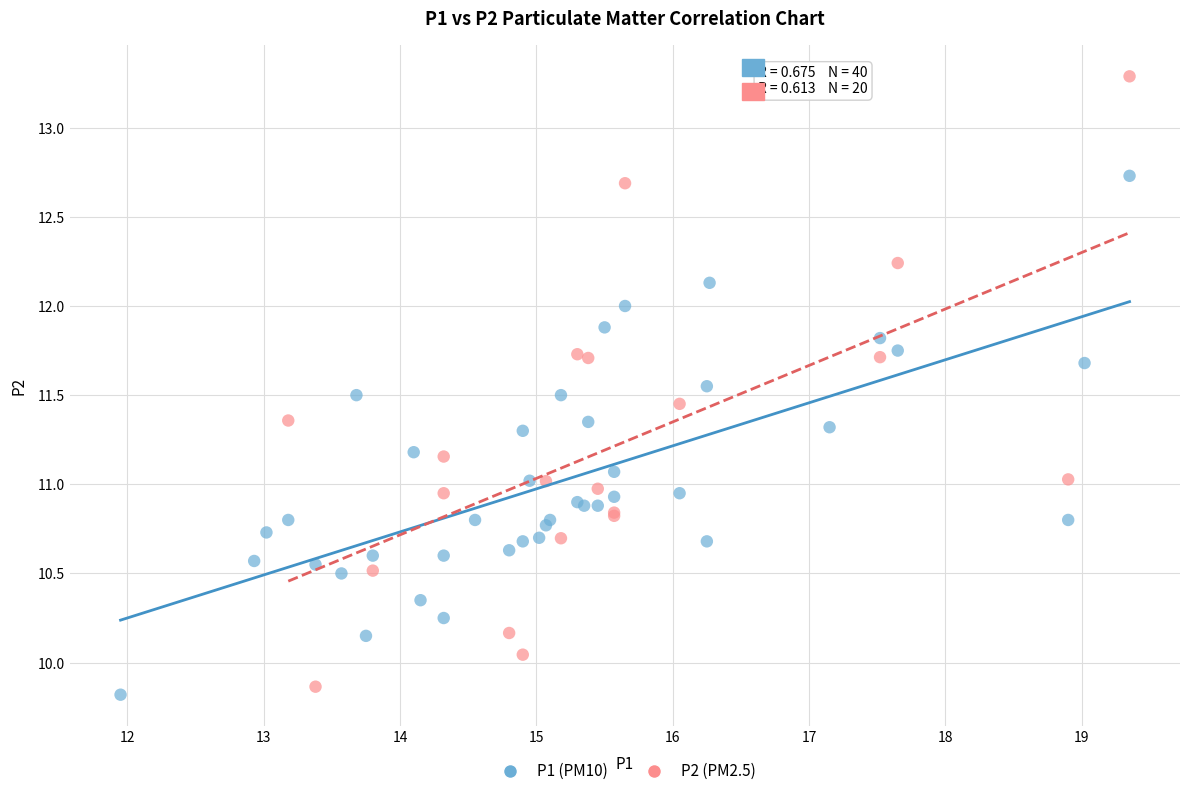

Which series has the largest Y range (max minus min)?

P2 (PM2.5)